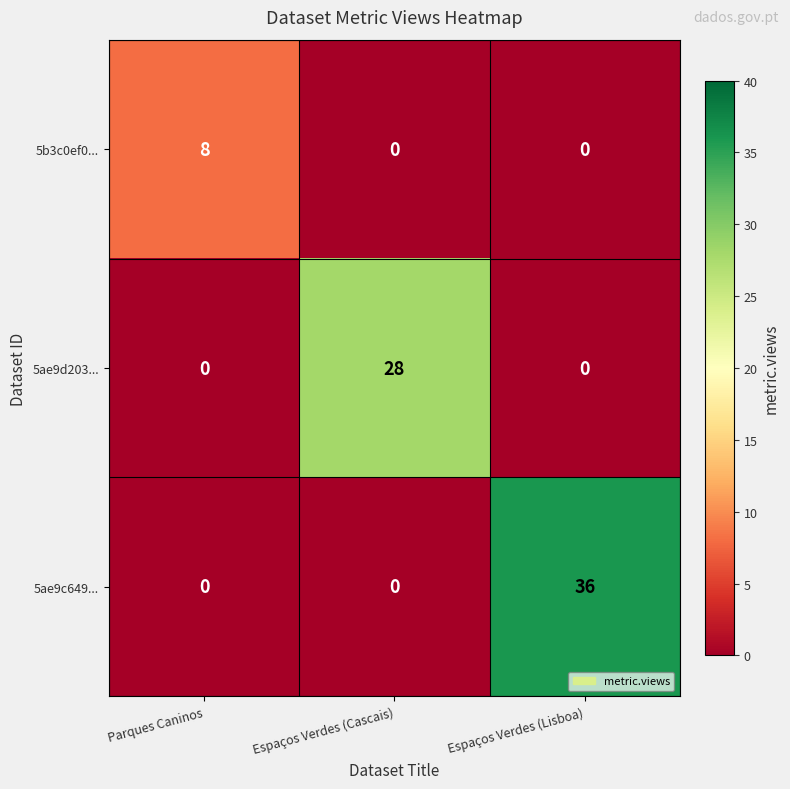

How many data points does each series have?

3